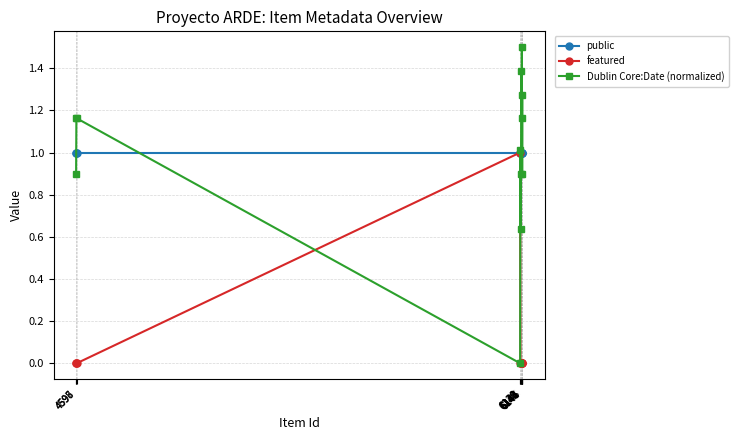

Which series has the largest total across all categories?

public